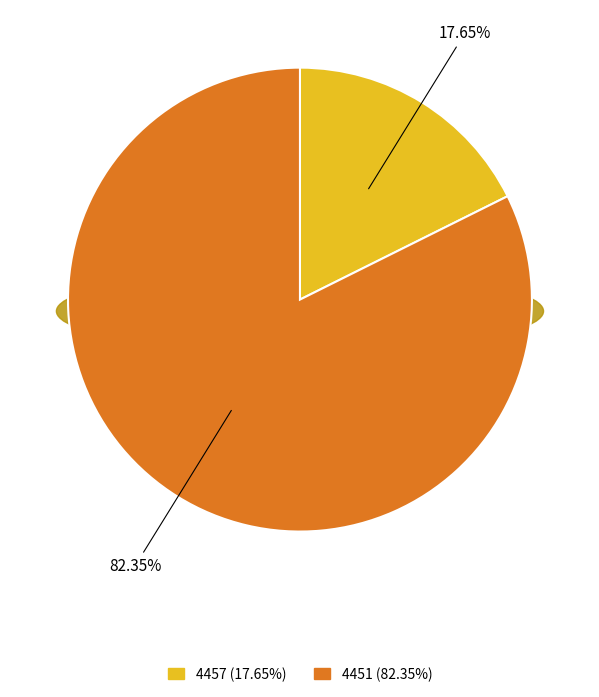

What percentage is NOT represented by 4457?

82.4%